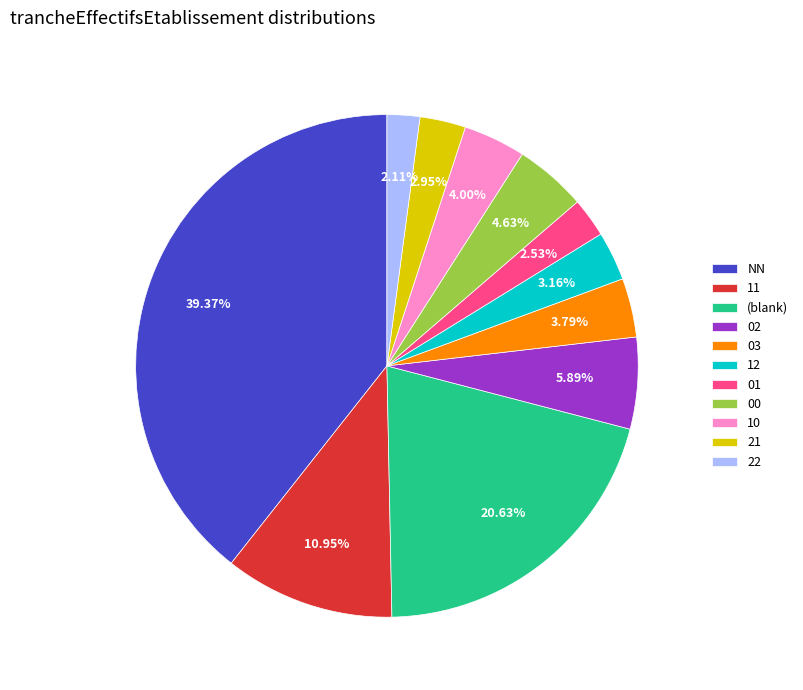

What portion of the pie excludes NN?

60.6%